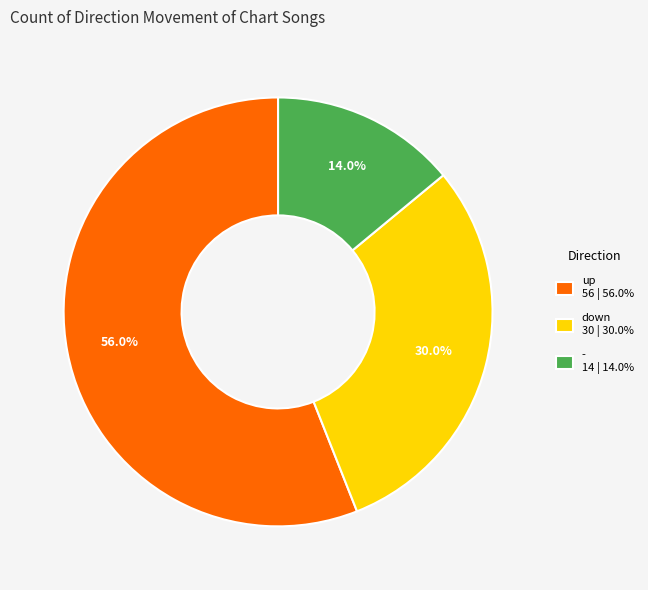

The - slice represents 28% of the pie. True or false?

False